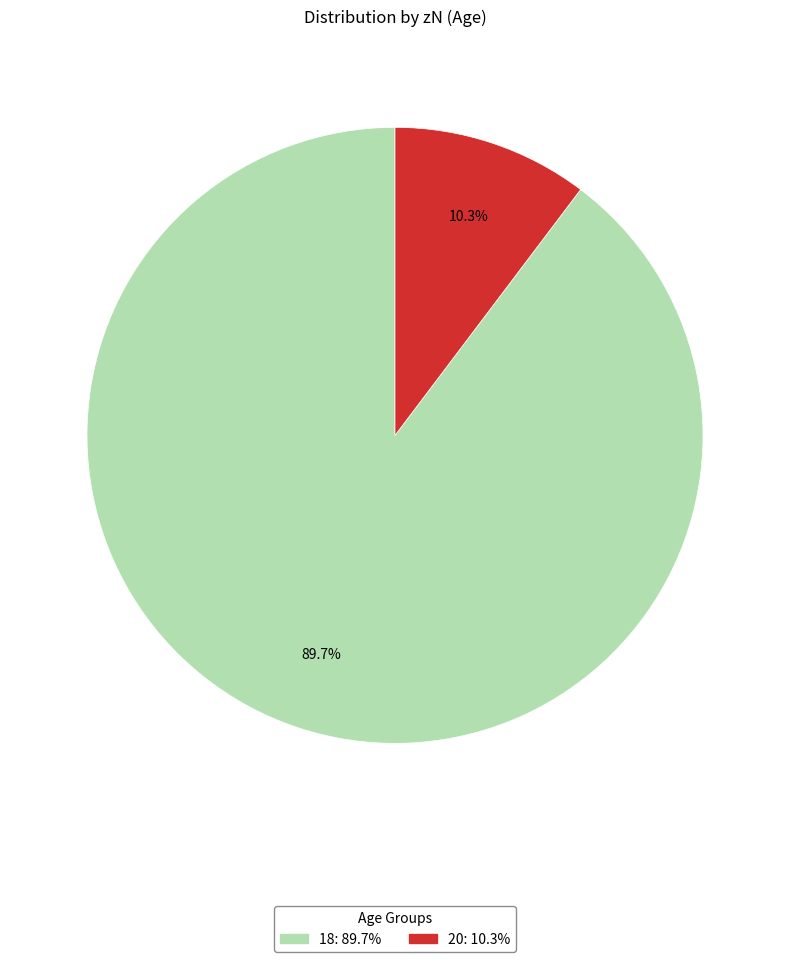

Does 20 represent more than half of the total?

No